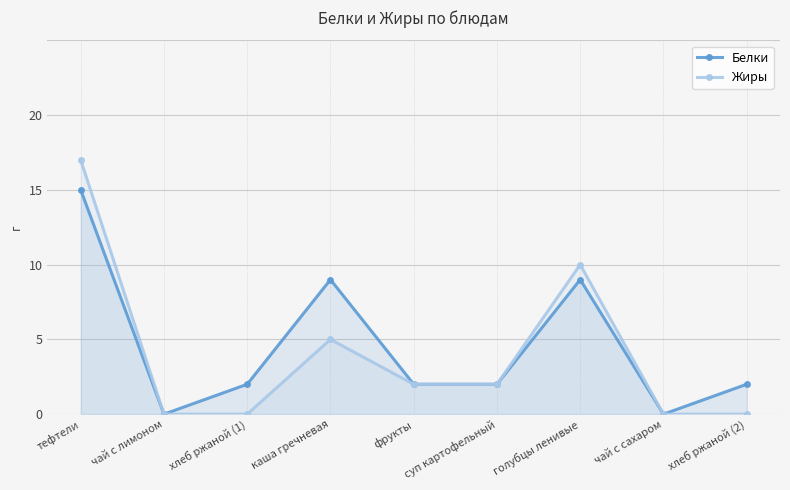

How many series are shown in this chart?

2